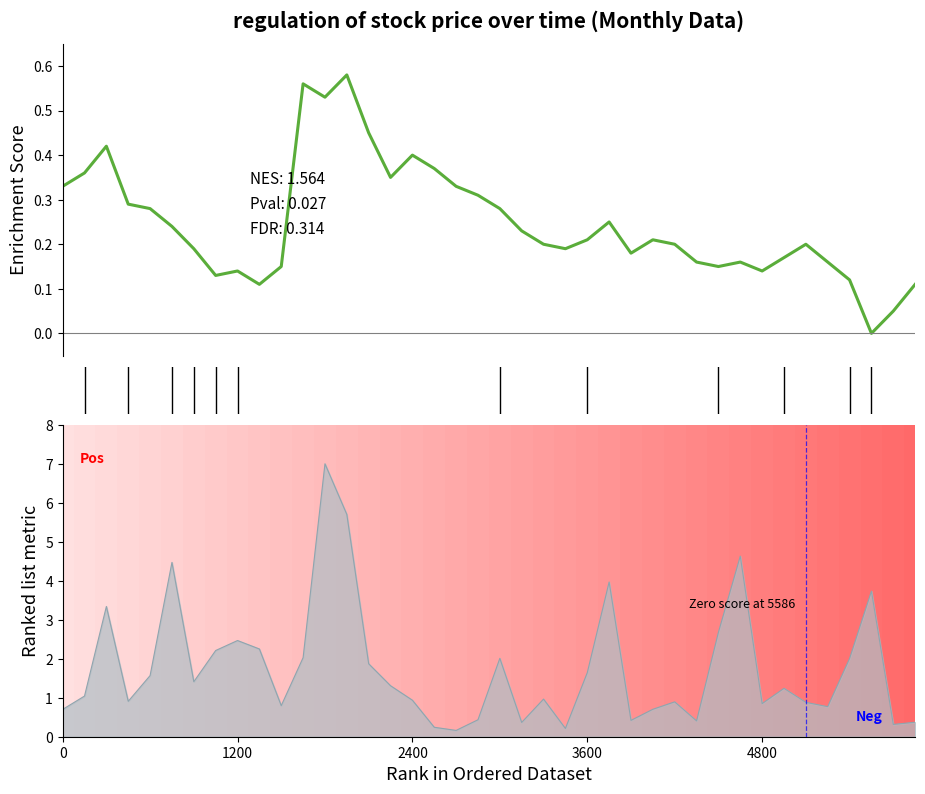

What value does the data have at 0?

0.3